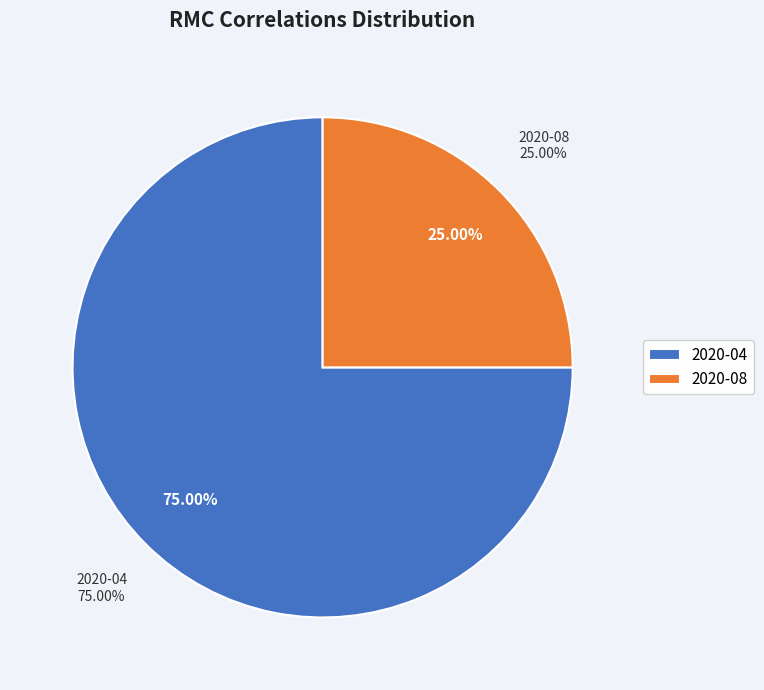

What is the ratio of the value at 2020-08 to the value at 2020-04?

0.3